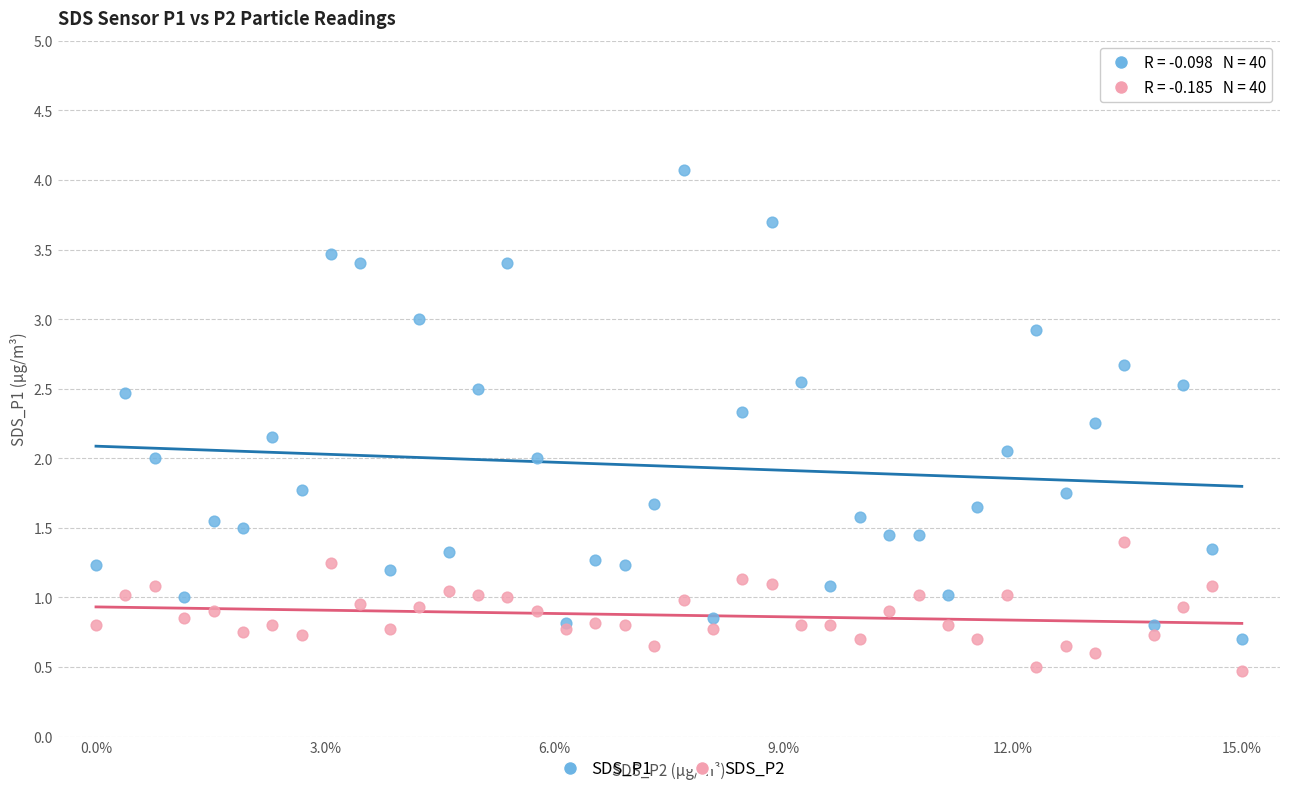

Which series reaches the maximum Y coordinate?

SDS_P1